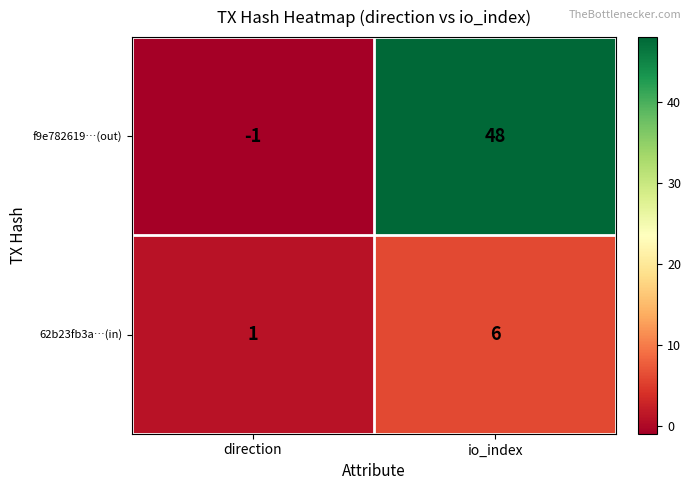

Reading right to left, list all the values displayed in this chart.

f9e782619…(out): 48	-1
62b23fb3a…(in): 6	1